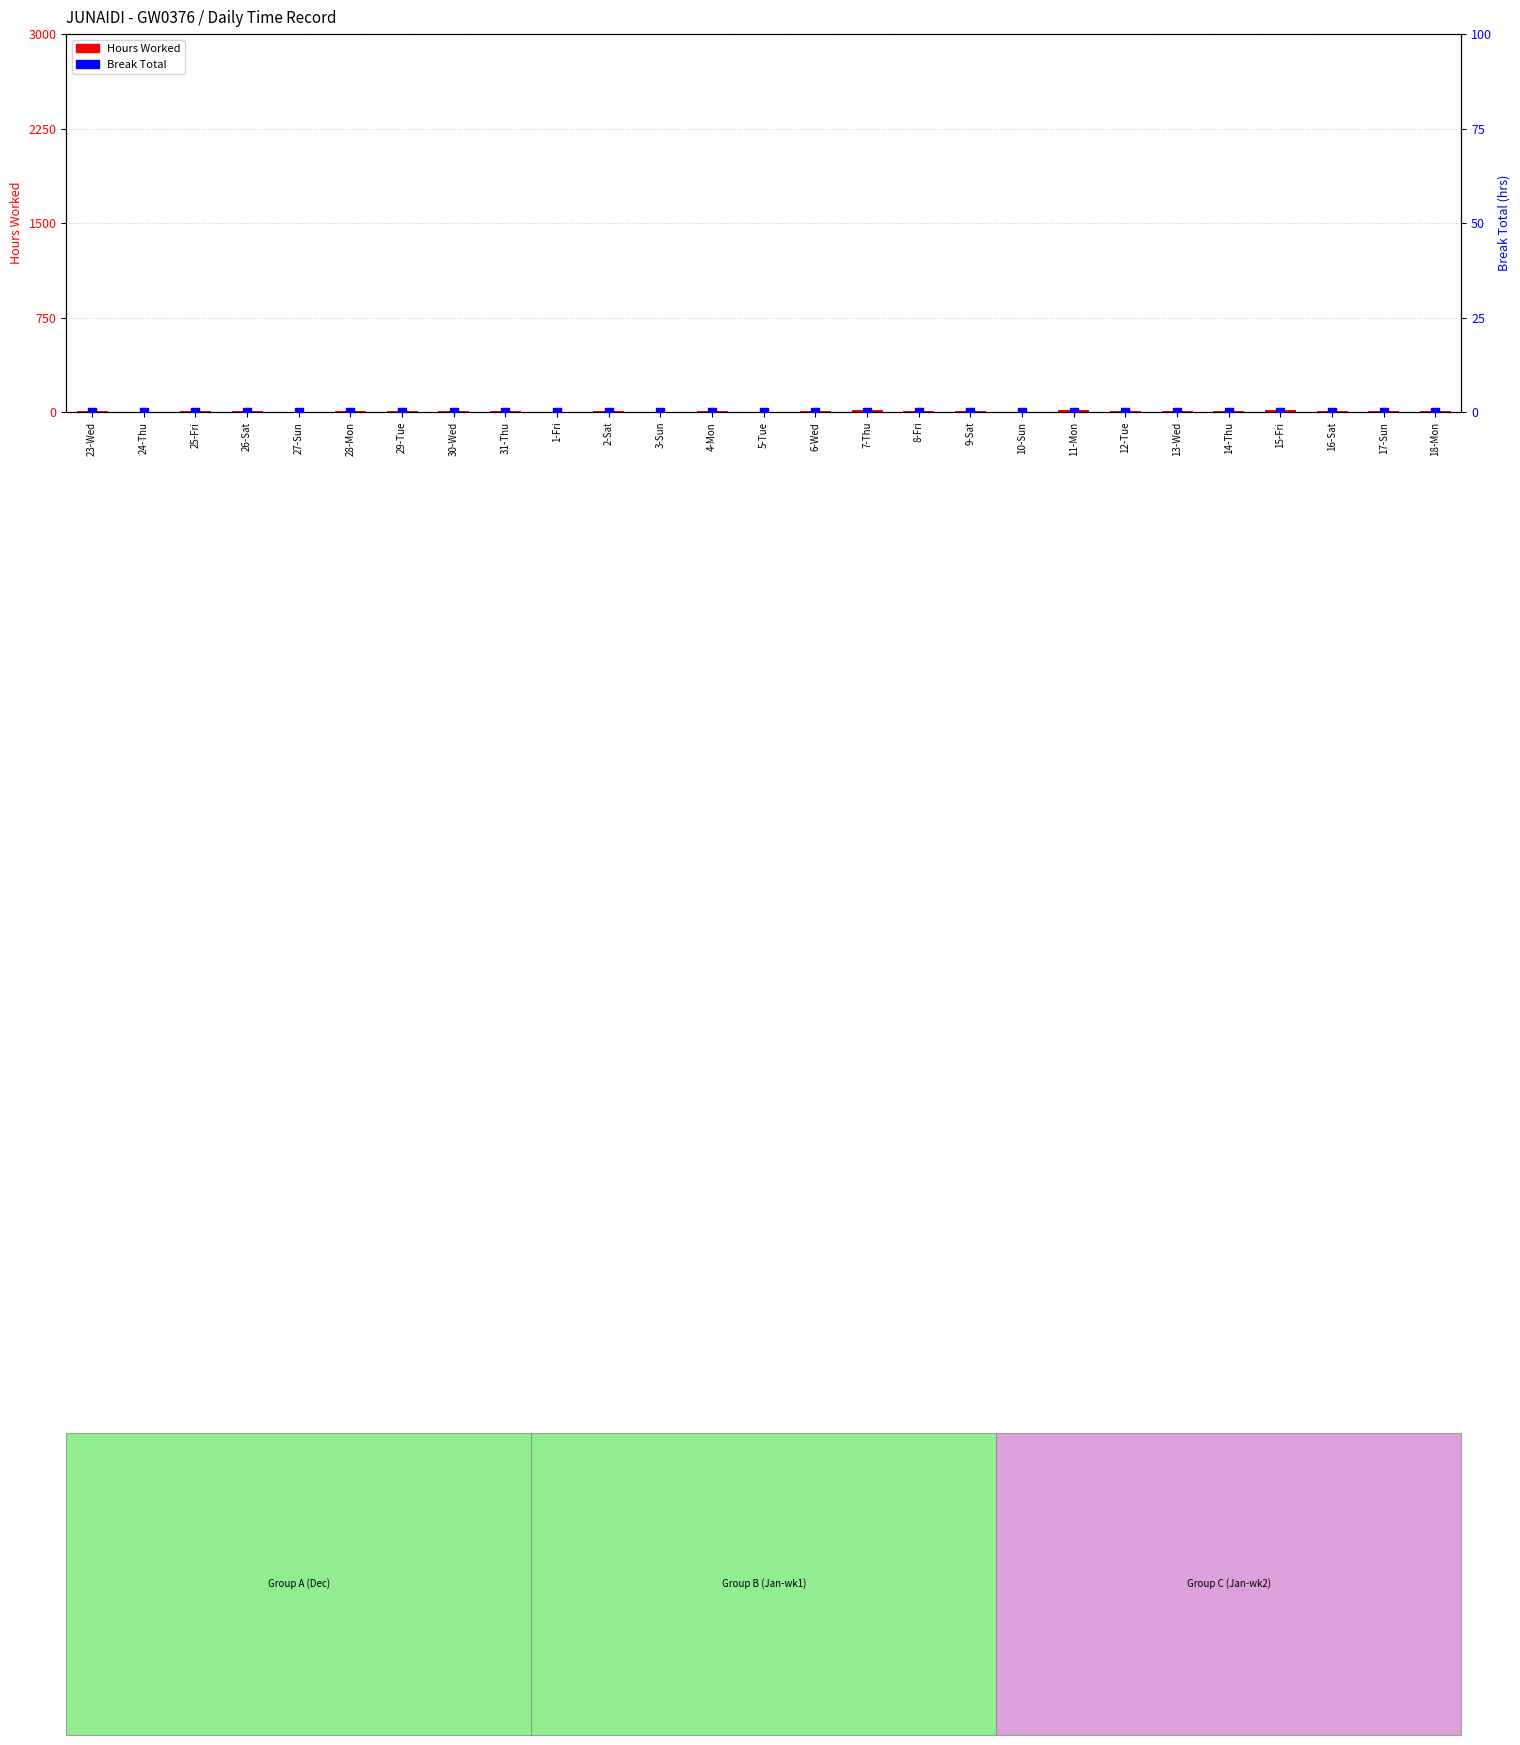

At which category is the sum across all series the highest?

15-Fri